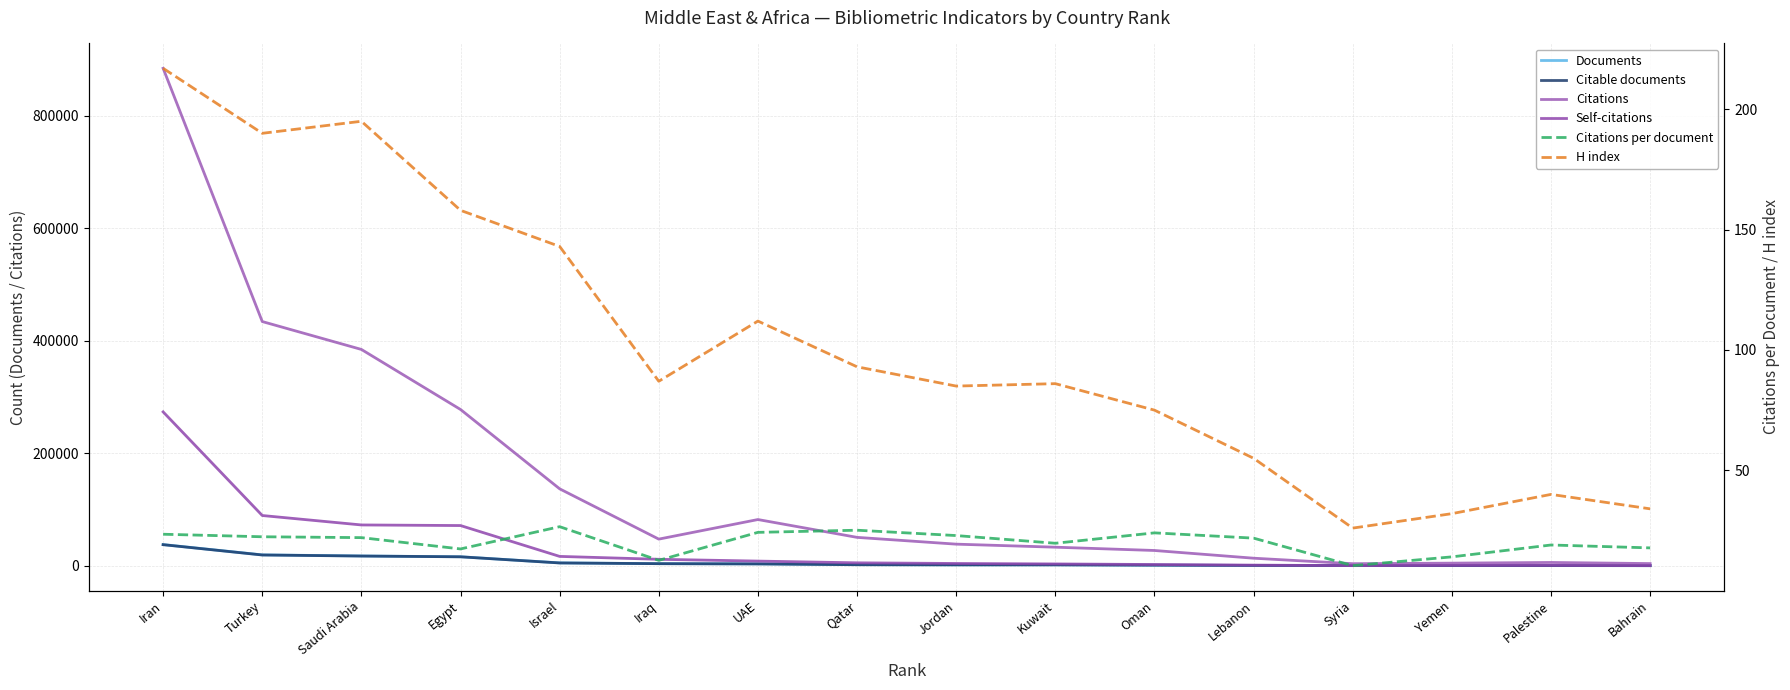

What is the smallest value displayed?

10.4